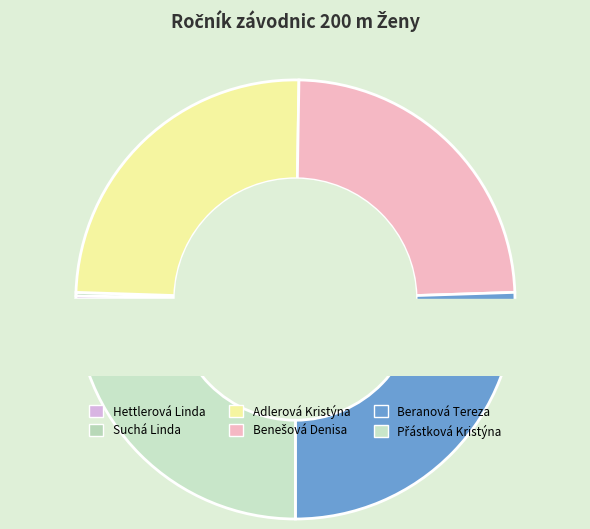

Does any single category account for the majority?

No